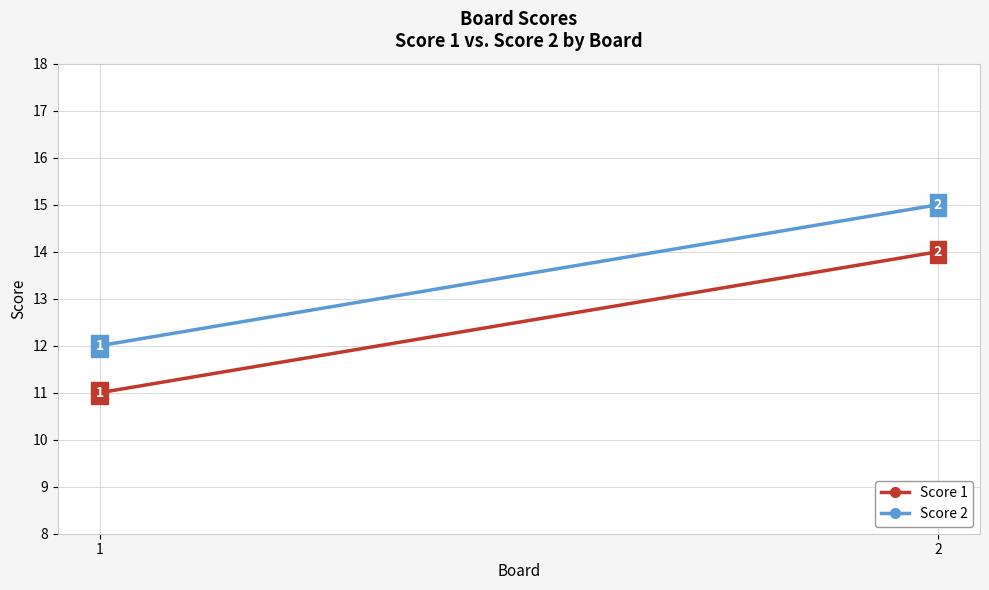

Reading left to right, what are all the values shown in this chart?

Score 1: 11	14
Score 2: 12	15